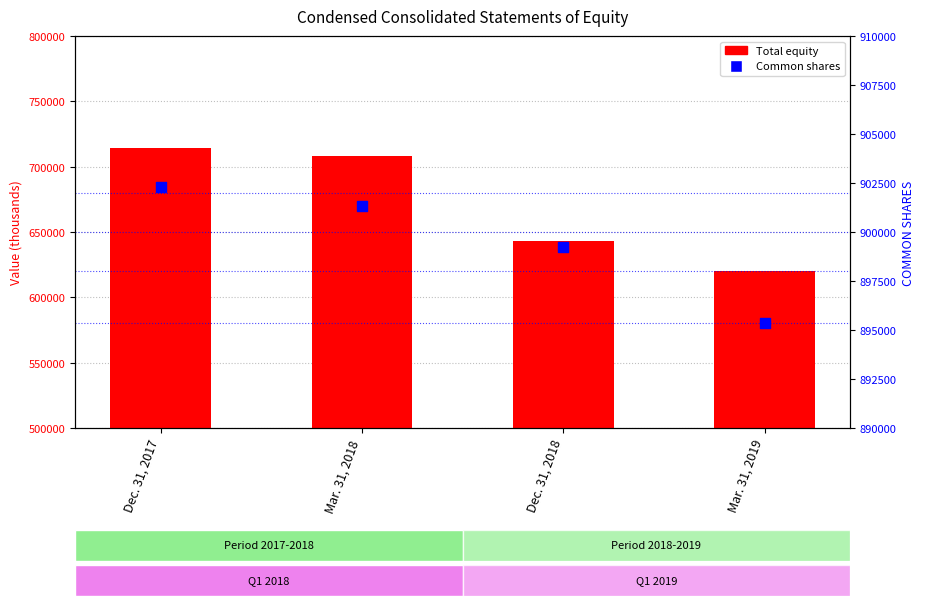

Which series has the largest total across all categories?

Common shares